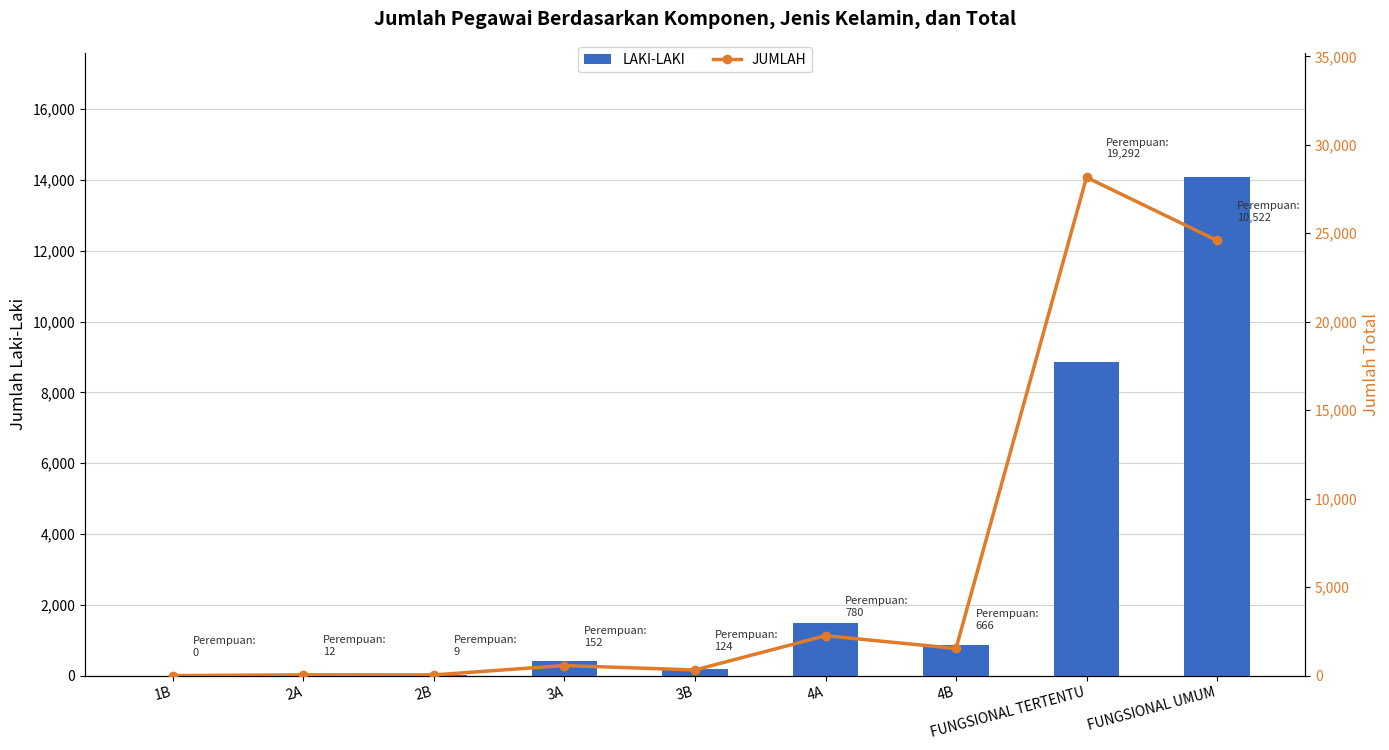

List the series in order of their overall mean, highest first.

JUMLAH, LAKI-LAKI